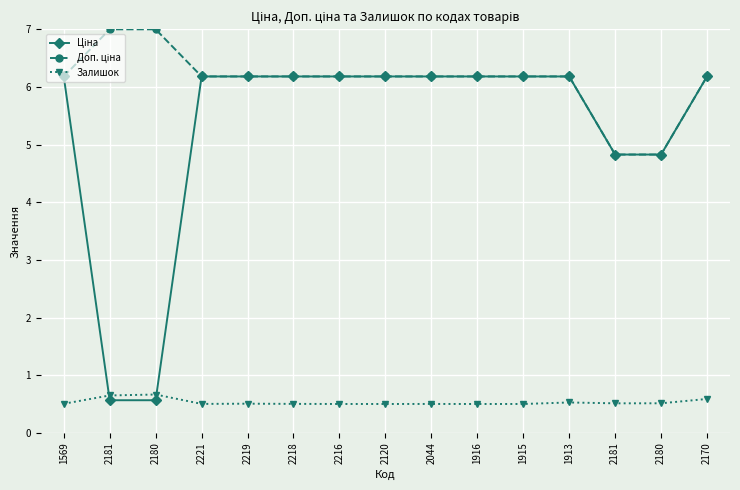

How many lines are shown in the chart?

3